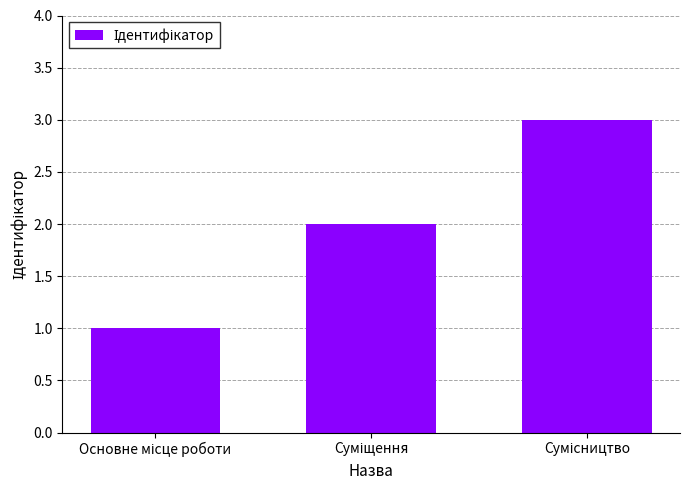

What is the greatest value displayed?

3